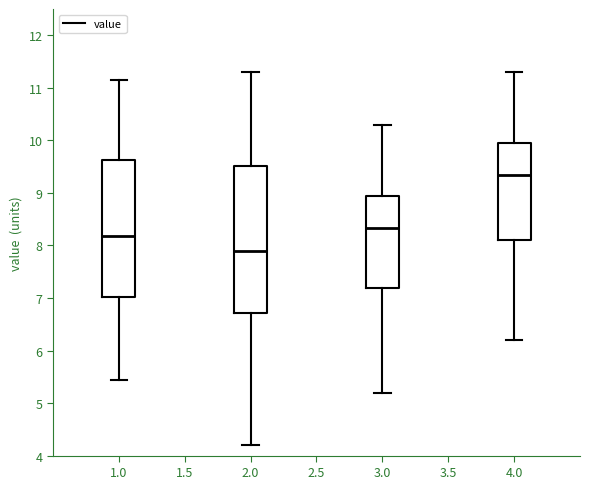

Comparing the boxes themselves (not the whiskers), which one is the tallest?

2.0